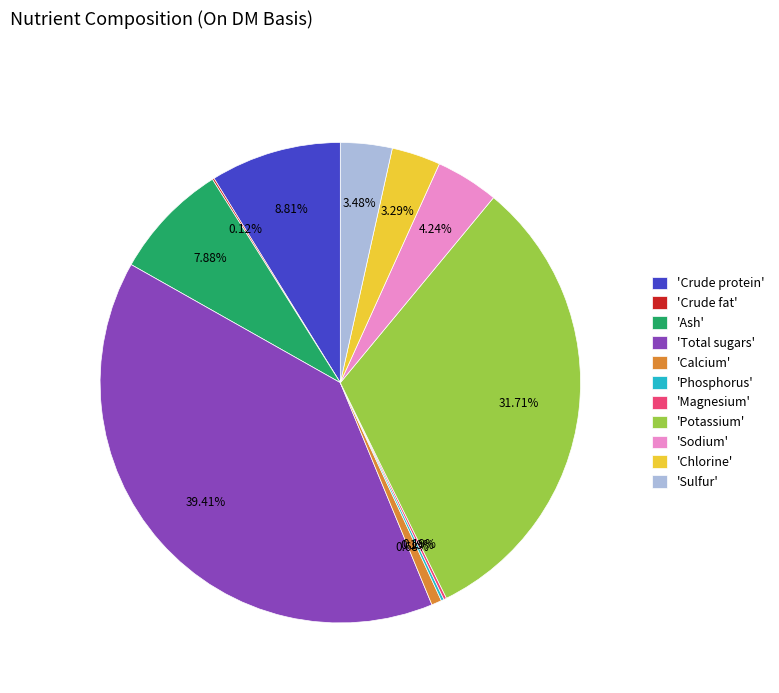

Approximately how many times larger is the value at 'Potassium' compared to 'Total sugars'?

0.8